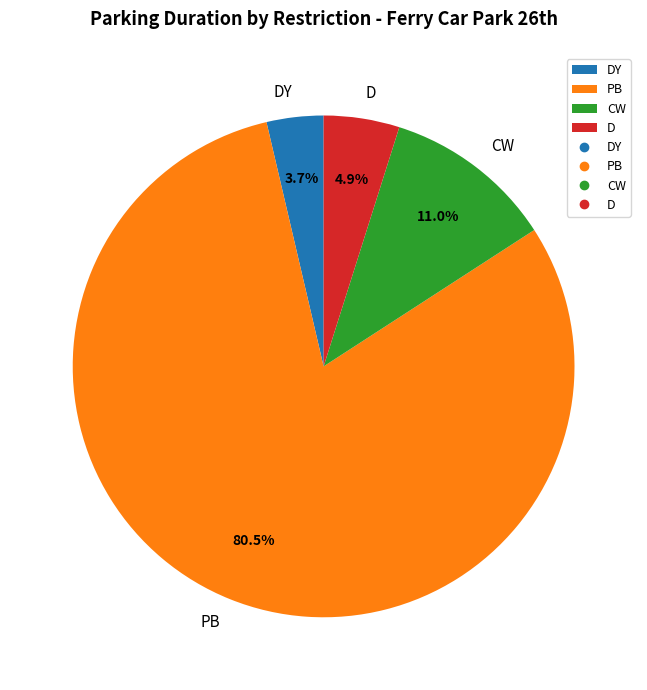

Does PB represent more than half of the total?

Yes